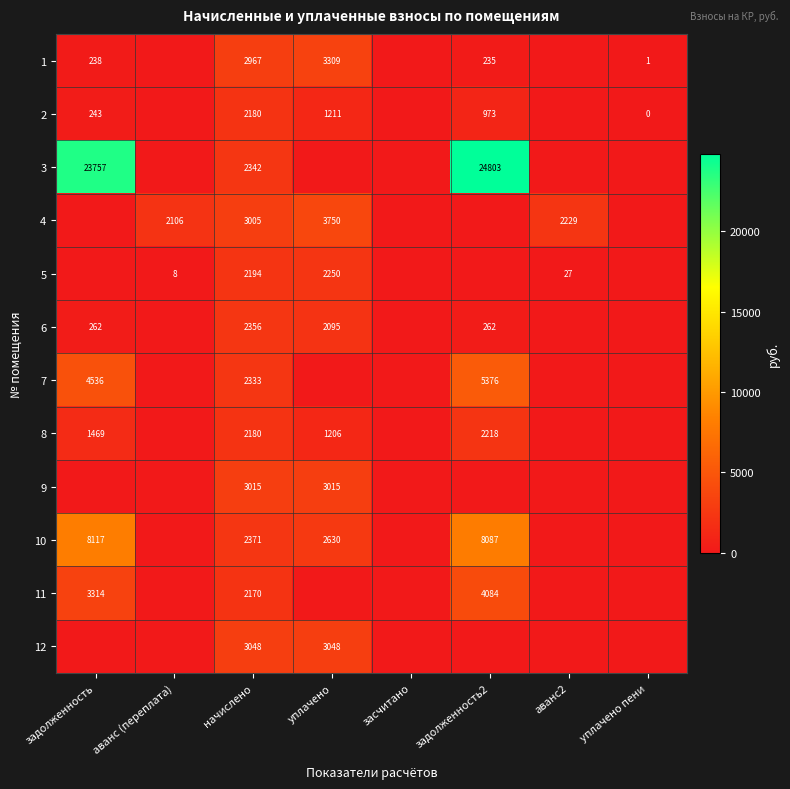

At how many categories does at least one series exceed 4346?

2